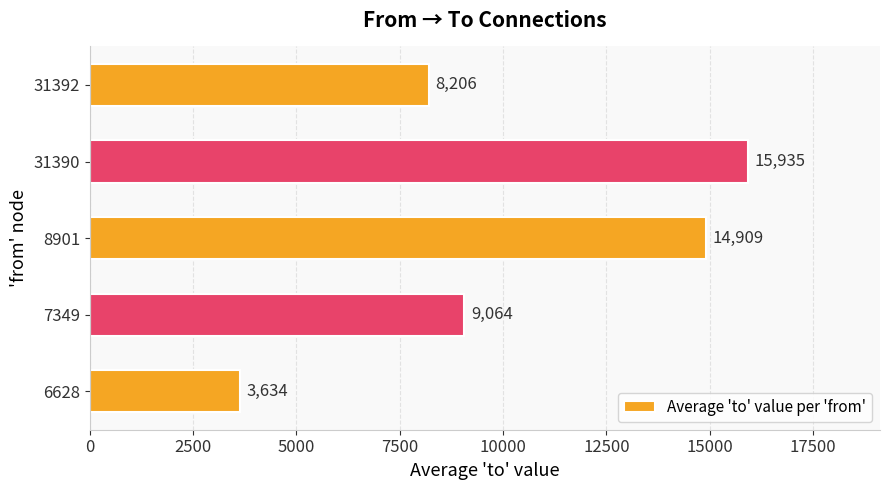

How many data points are less than 9064?

2